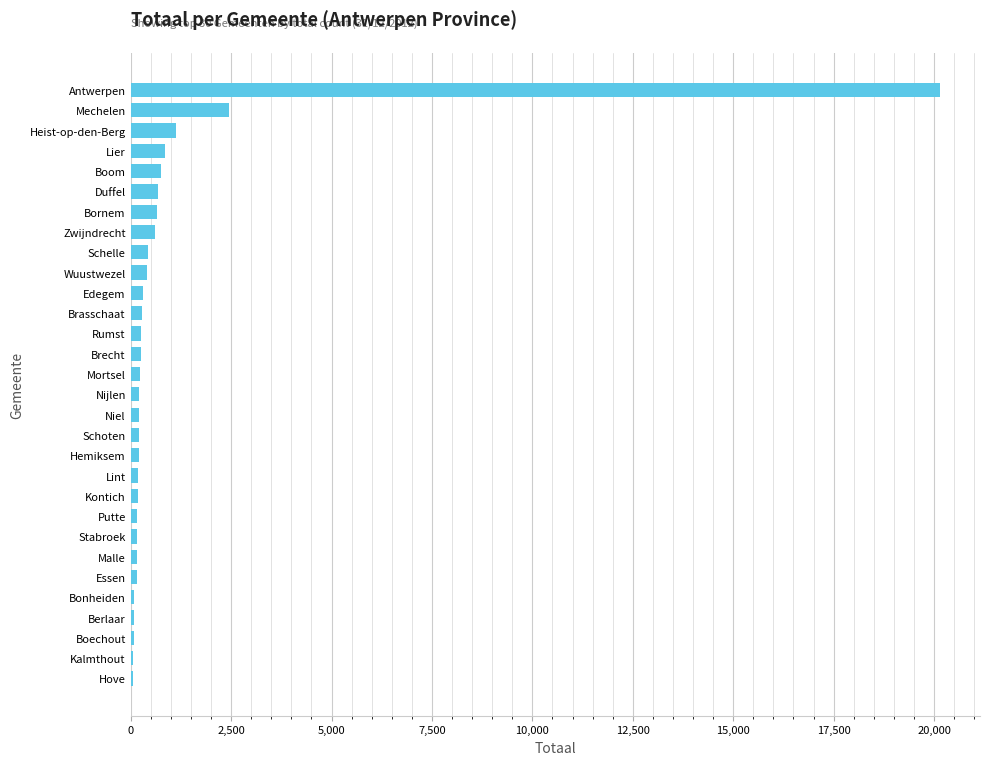

Which has a higher value, Duffel or Heist-op-den-Berg?

Heist-op-den-Berg